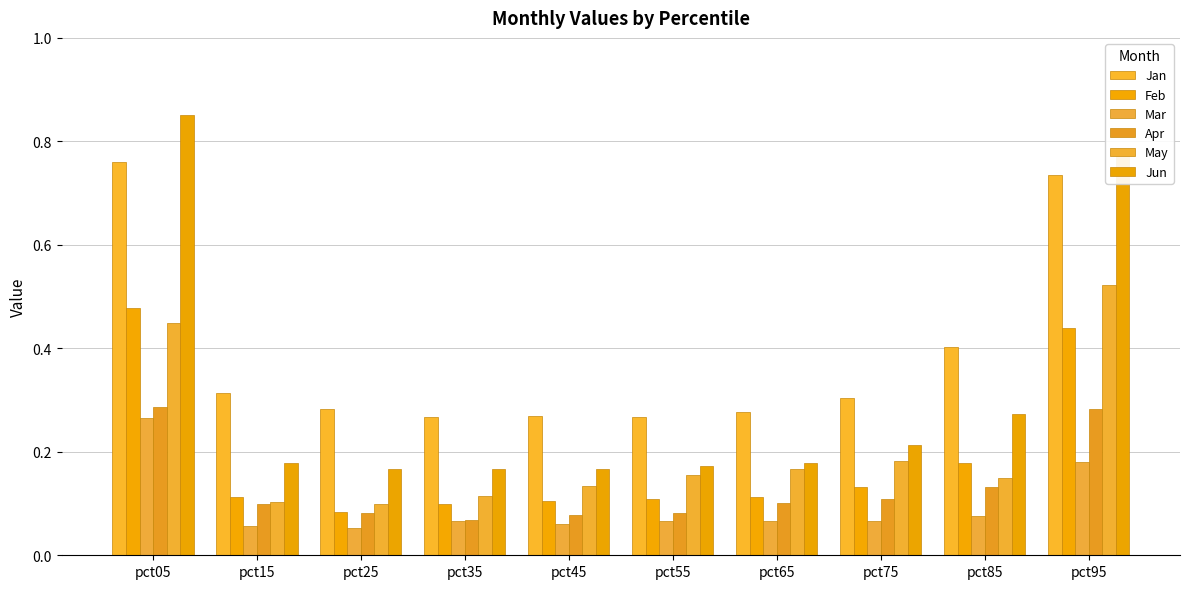

Which series has the largest range (max minus min)?

Jun